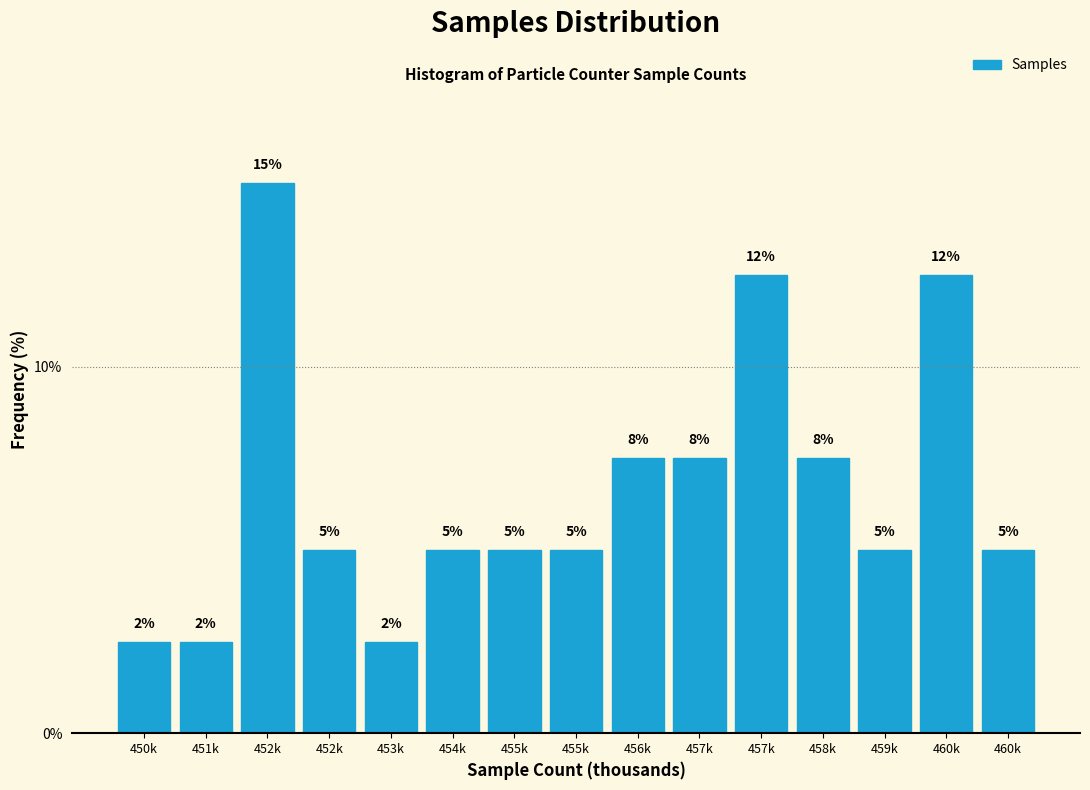

Does the chart contain any negative values?

No